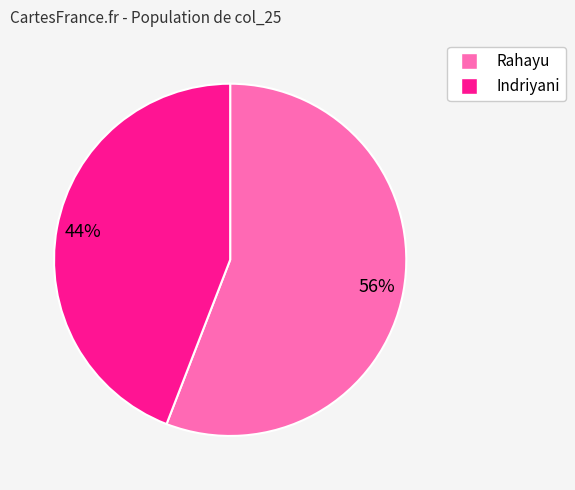

The Indriyani slice represents 44% of the pie. True or false?

True